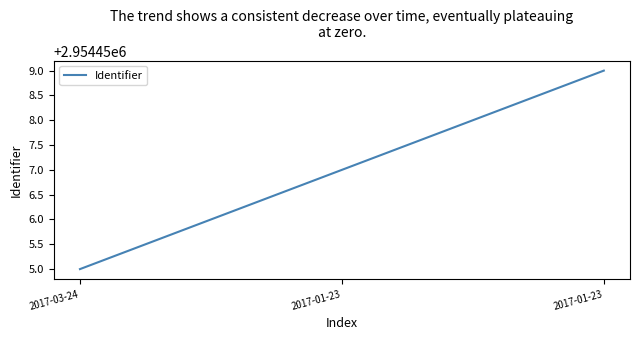

Rank the categories by value from highest to lowest.

2017-01-23, 2017-01-23, 2017-03-24